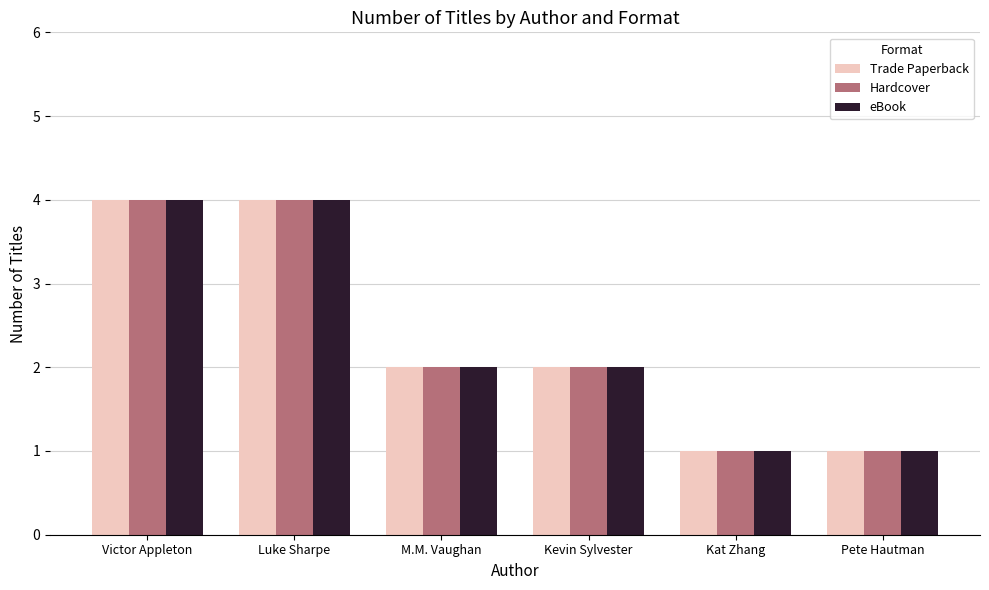

Is it true that Trade Paperback equals 2 at Kevin Sylvester?

True